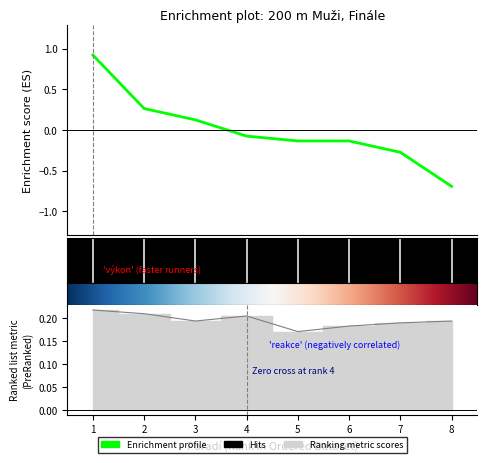

What is the maximum value shown in the chart?

0.9